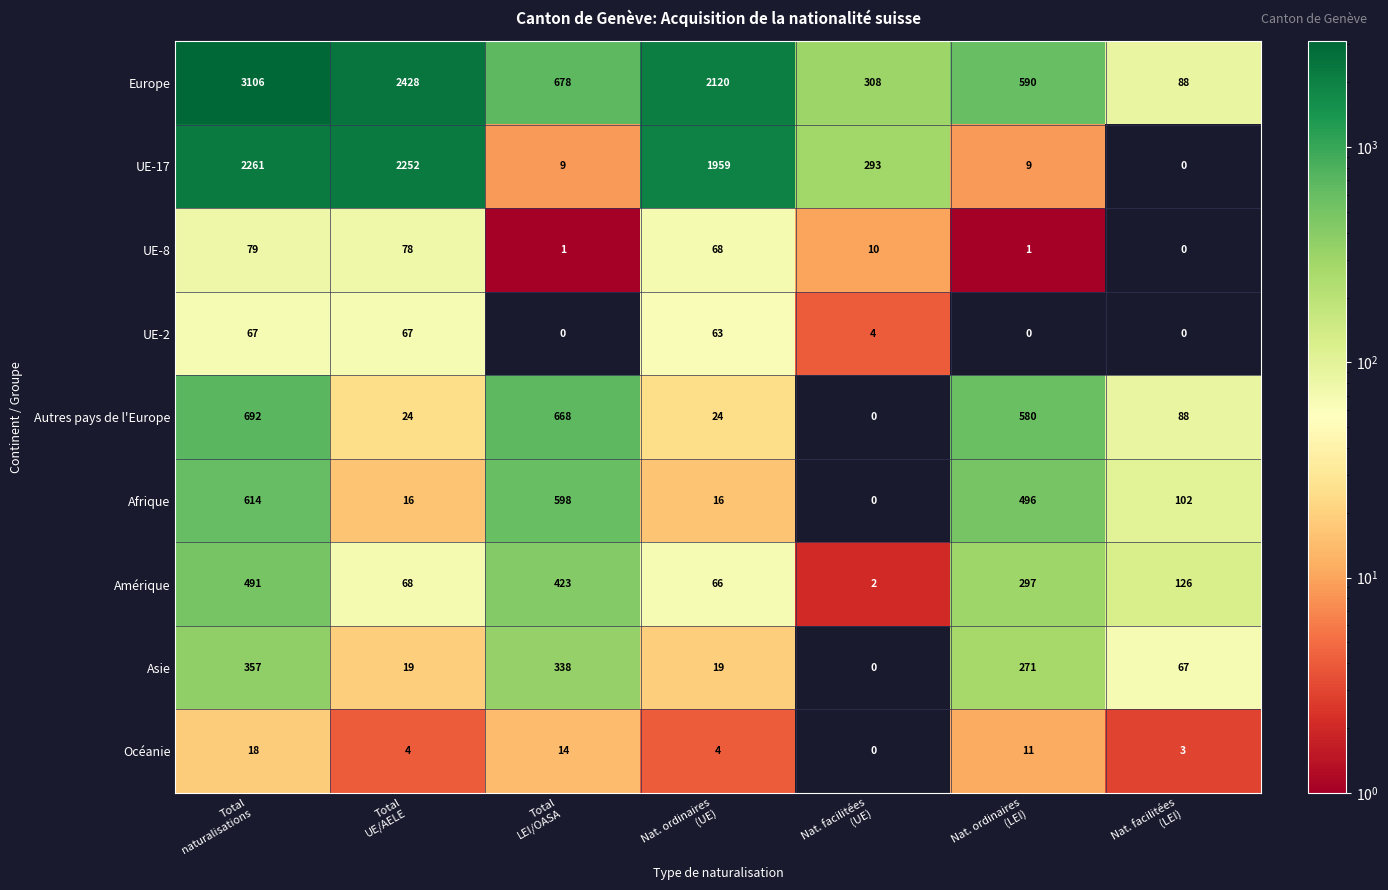

Which series has the largest total across all categories?

Europe